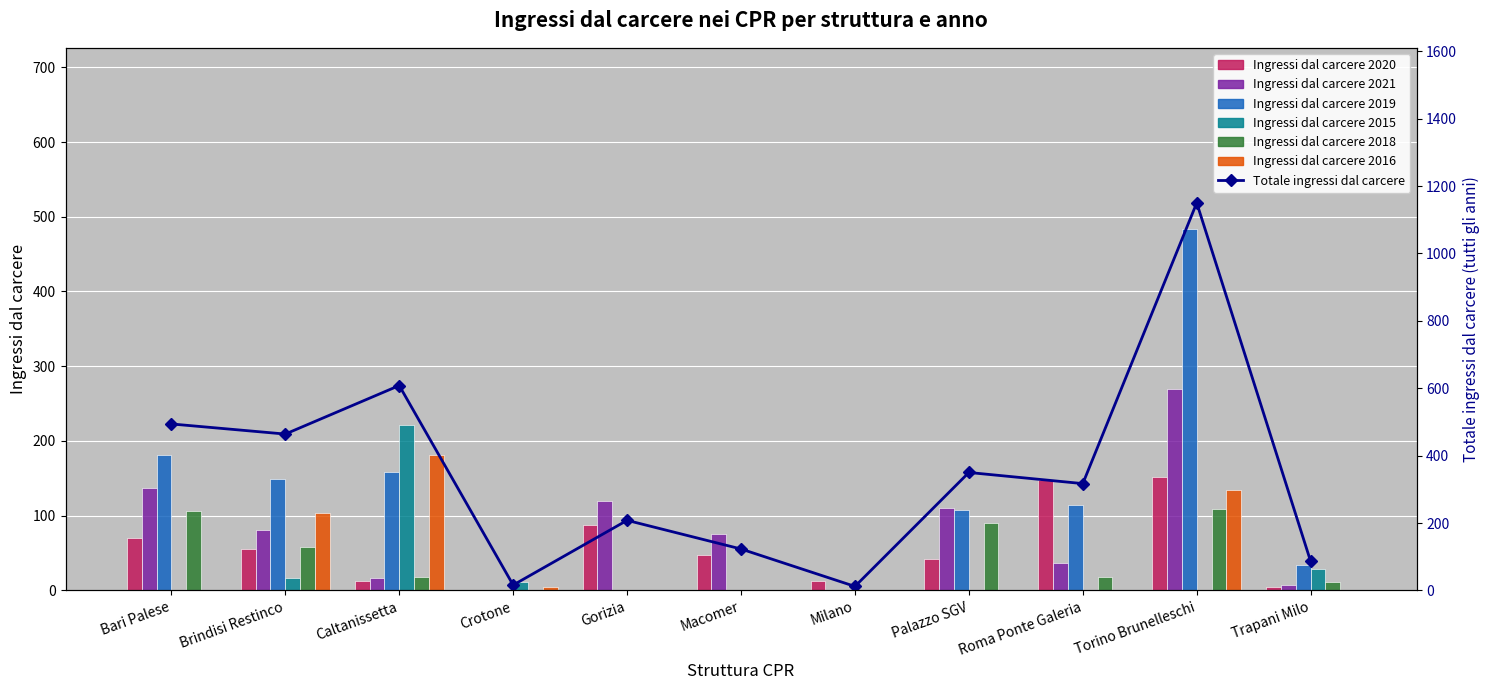

What is the average value of the Ingressi dal carcere 2018 series?

37